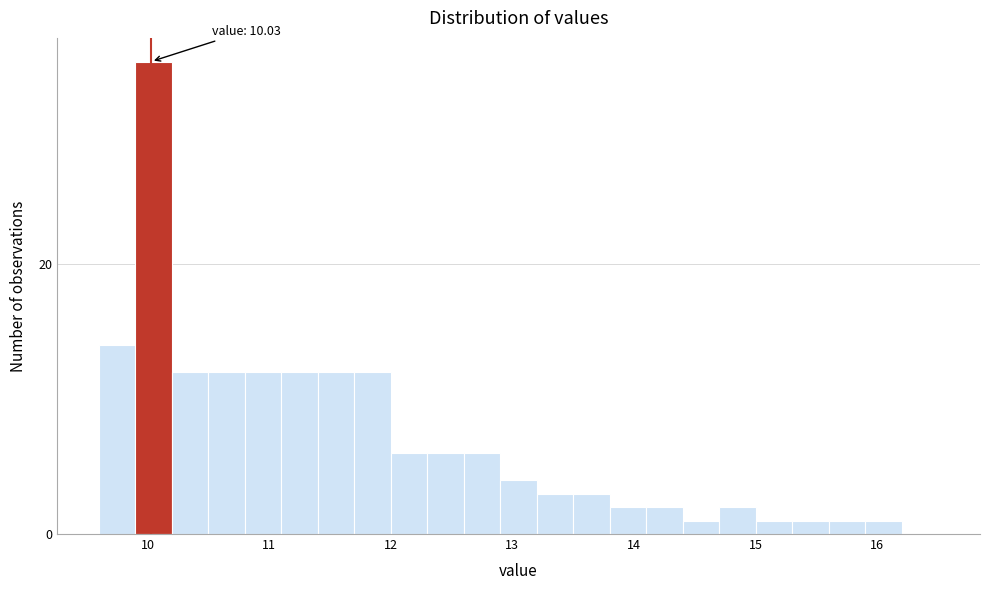

Around what value on the x-axis is the tallest bar? Give the approximate position of its centre, as read against the axis.

10.1